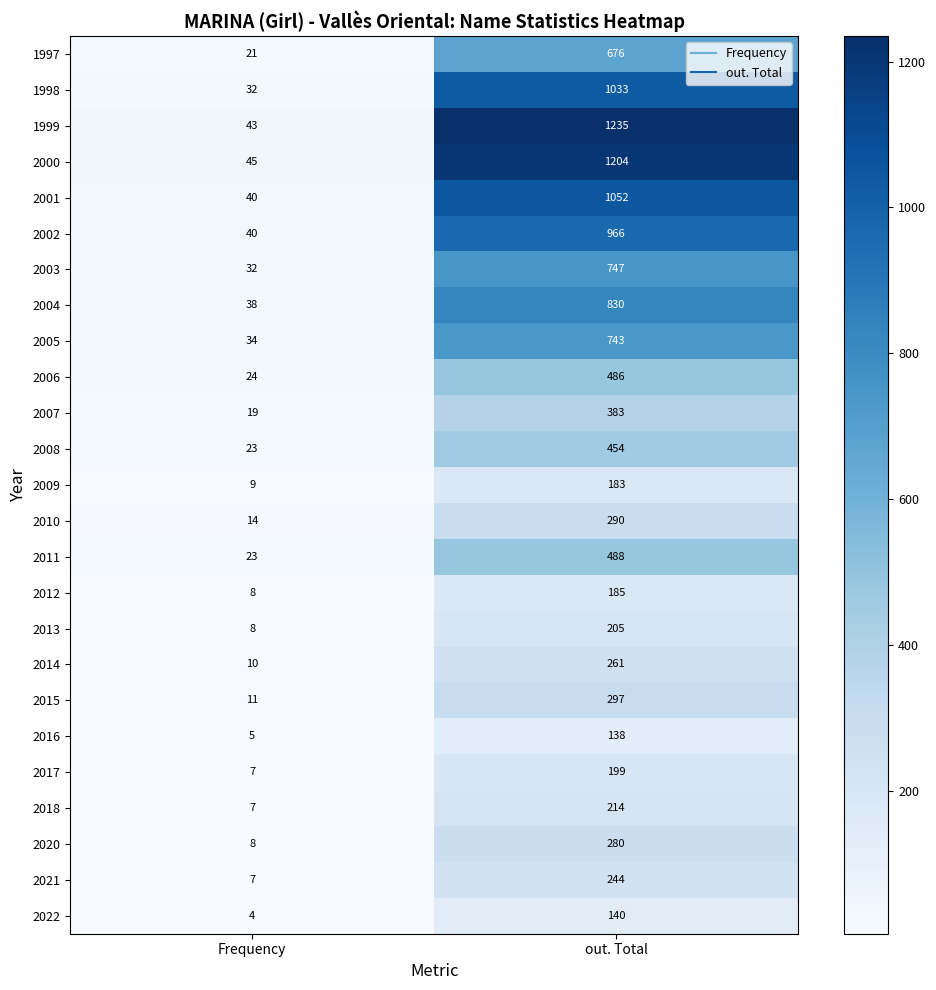

What is the spread (max minus min) of values at out. Total?

1097